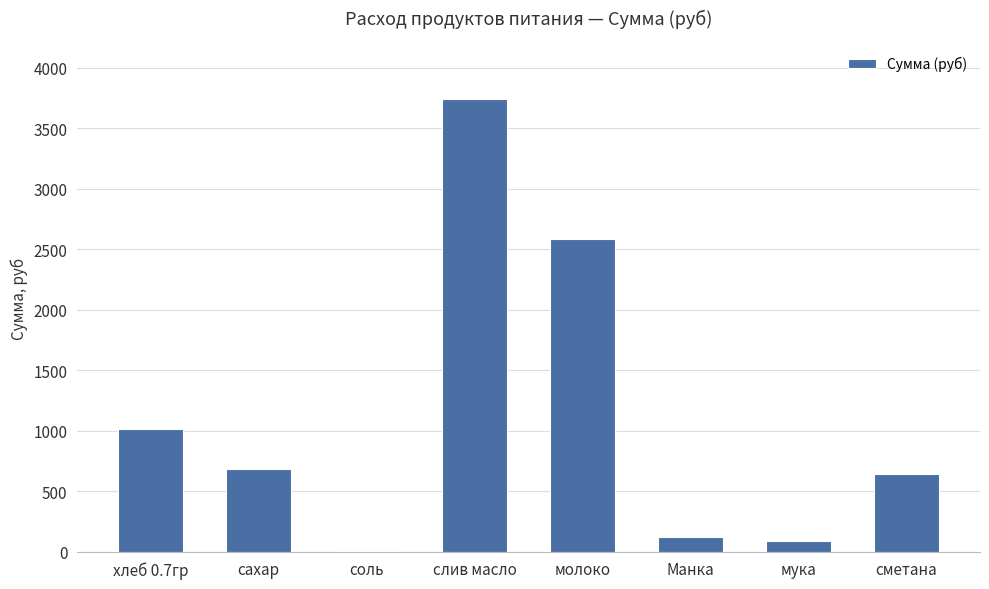

What is the greatest value displayed?

3739.3